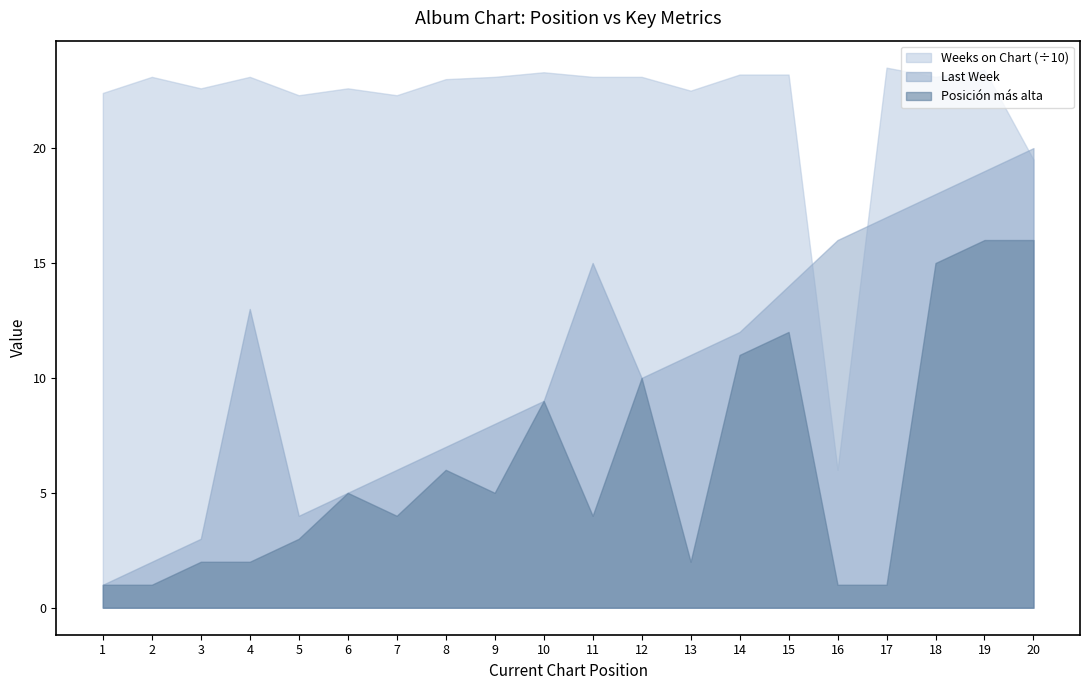

True or false: Last Week has more than 0 points higher than both neighbors.

True